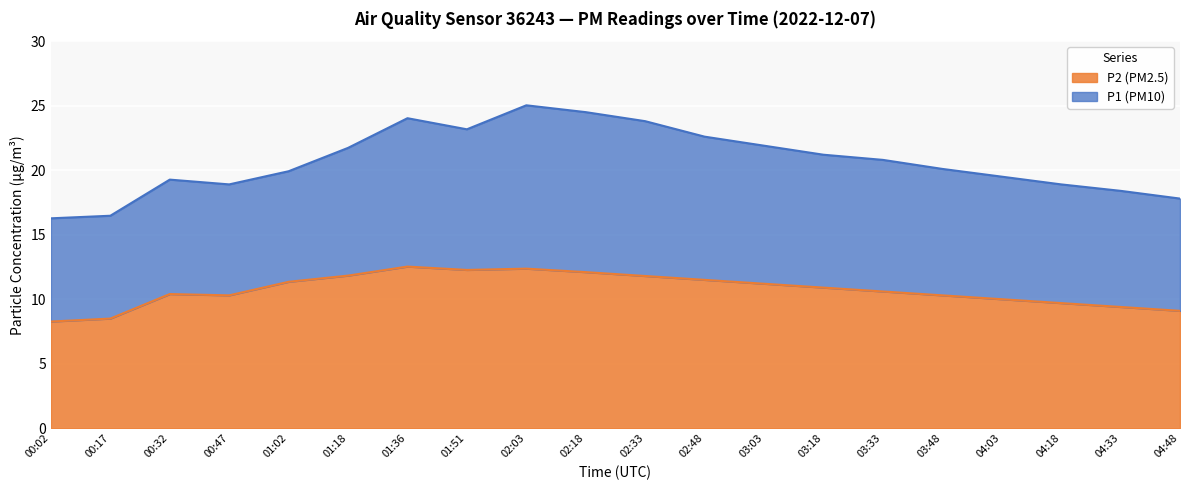

List the series in order of their peak value, highest first.

P1 (PM10), P2 (PM2.5)